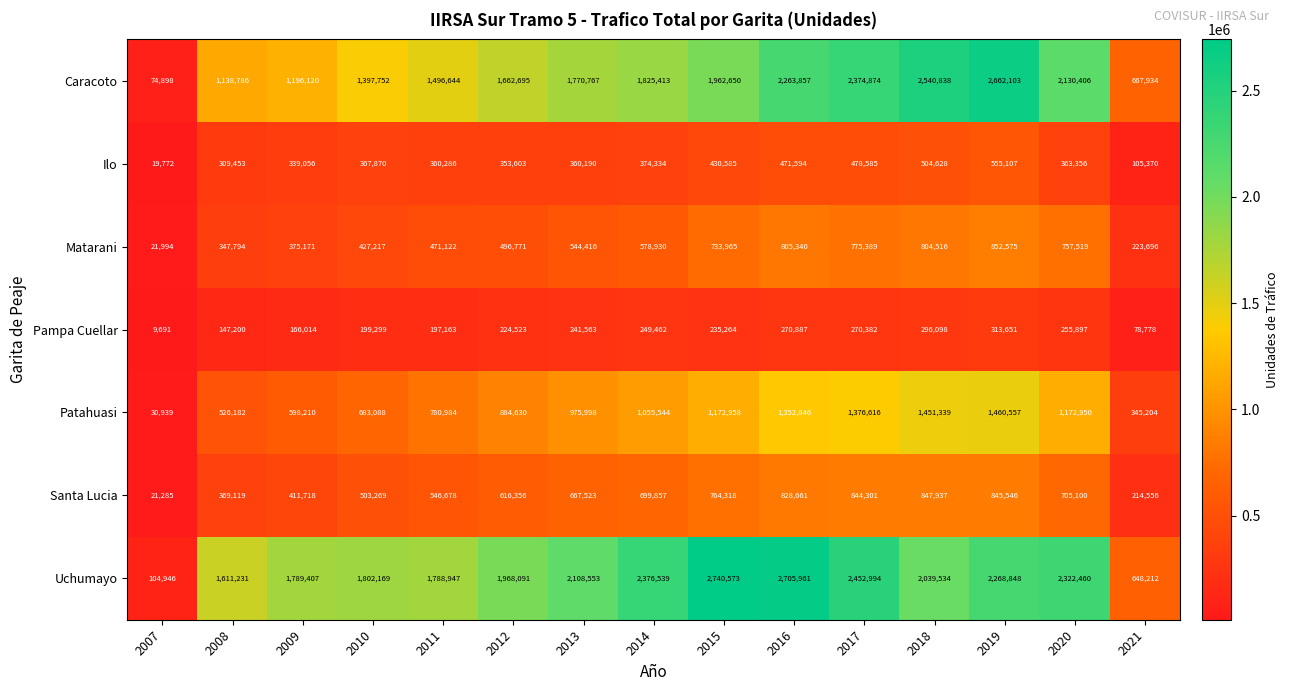

Is the value of Uchumayo at 2014 greater than the value of Ilo at 2019?

Yes